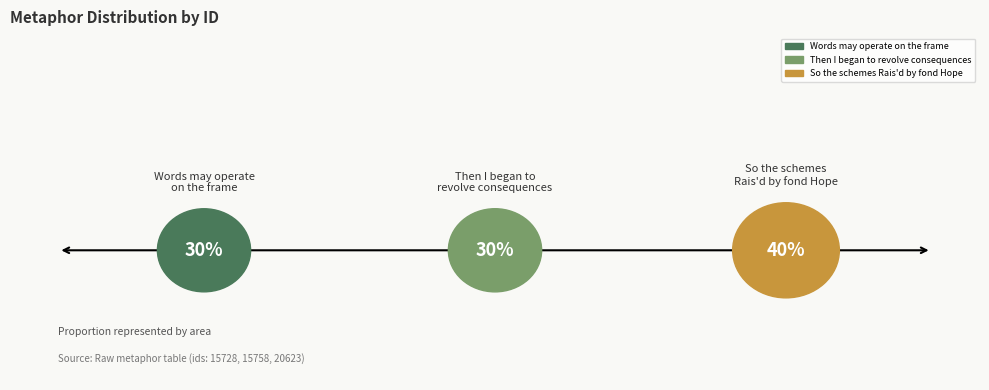

What percentage is NOT represented by Then I began to revolve the consequences?

69.8%